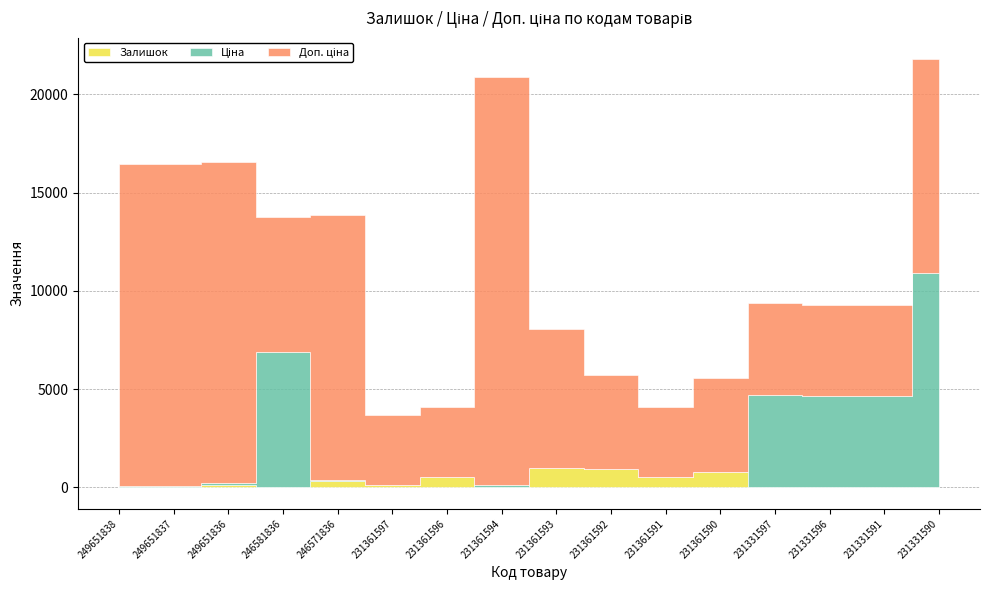

What is the difference between the second highest and minimum values in the Доп. ціна series?

12837.5